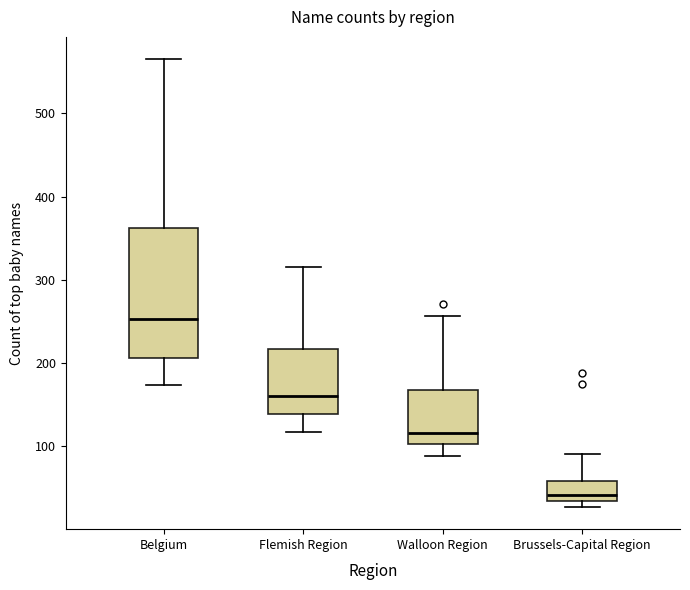

Where does the median line of the box for Belgium sit on the y-axis? The values are not printed on the chart, so give them approximately, as read against the axis.

250